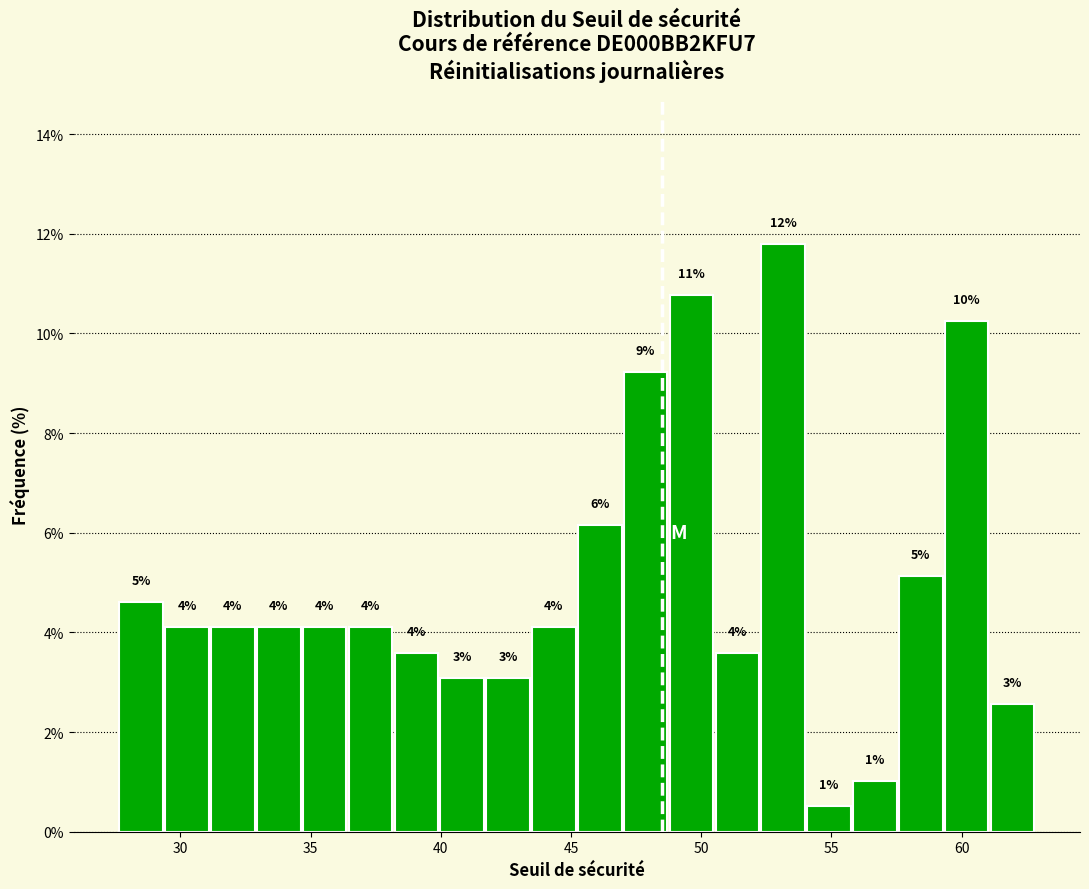

Around what value on the x-axis is the tallest bar? Give the approximate position of its centre, as read against the axis.

53.0